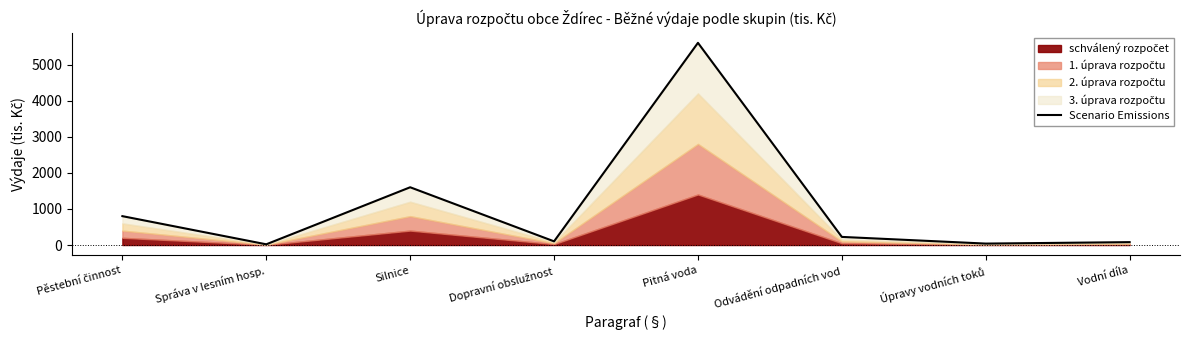

What is the average value?

1058